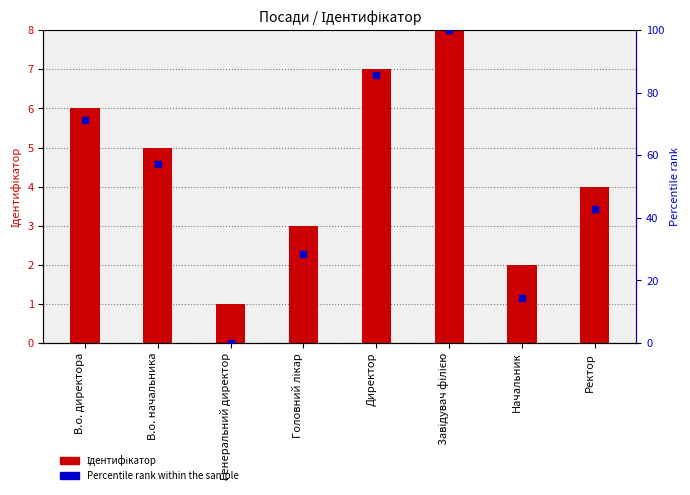

What is the total value across all series at Генеральний директор?

1.0